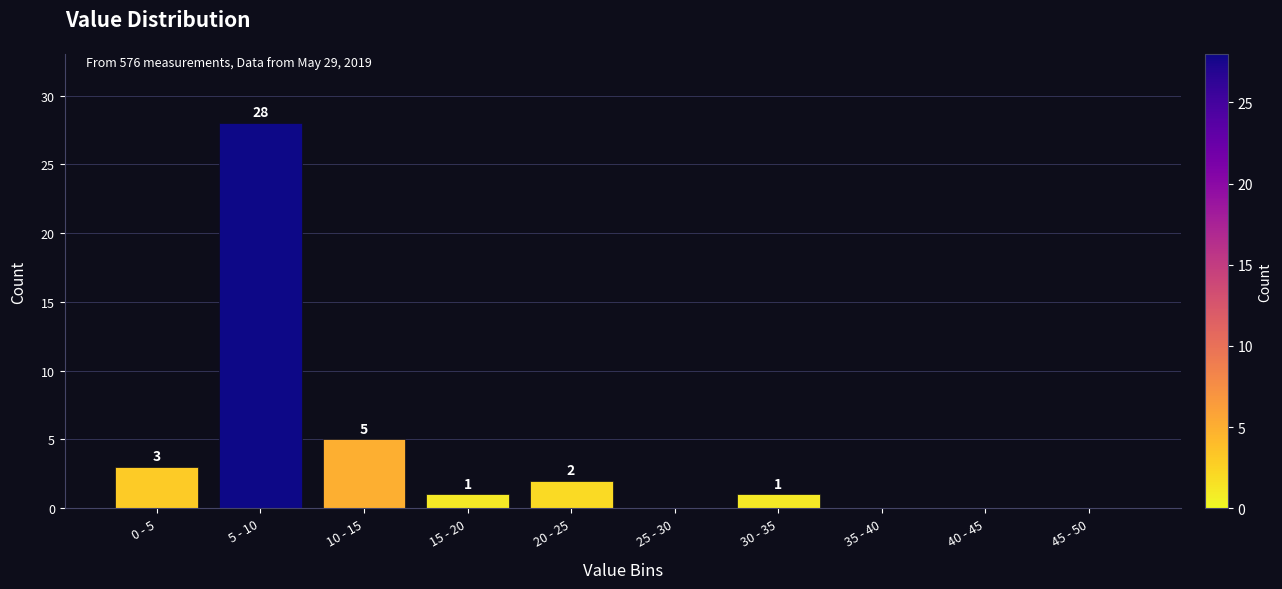

Reading left to right, extract all data points from this chart.

0 - 5=3	5 - 10=28	10 - 15=5	15 - 20=1	20 - 25=2	25 - 30=0	30 - 35=1	35 - 40=0	40 - 45=0	45 - 50=0